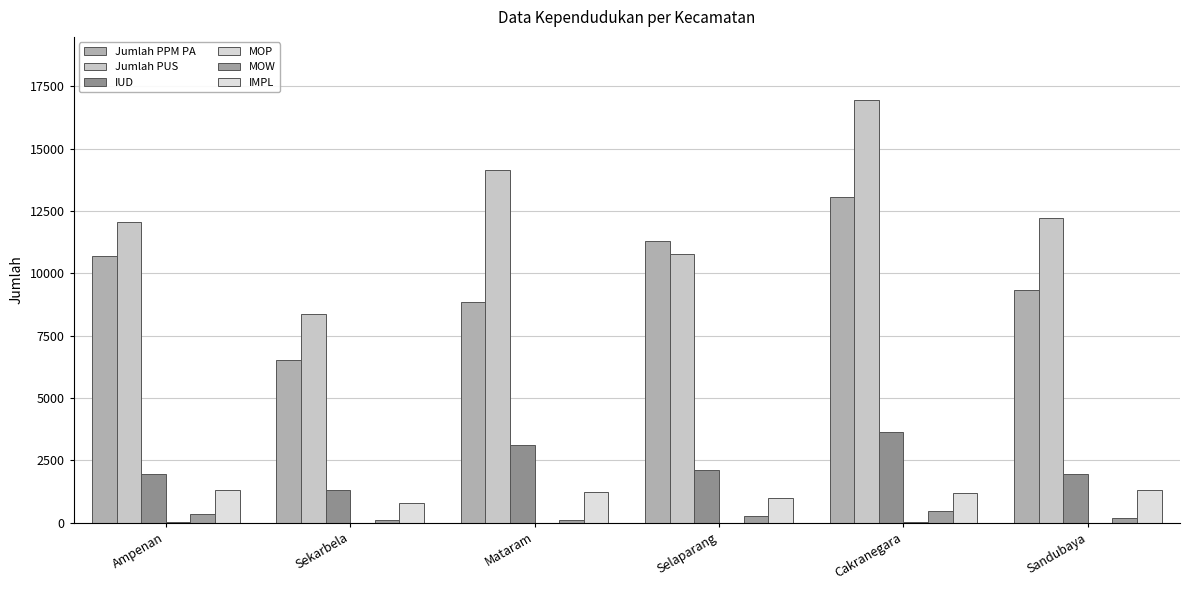

At which category does the chart reach its minimum across all series?

Sekarbela